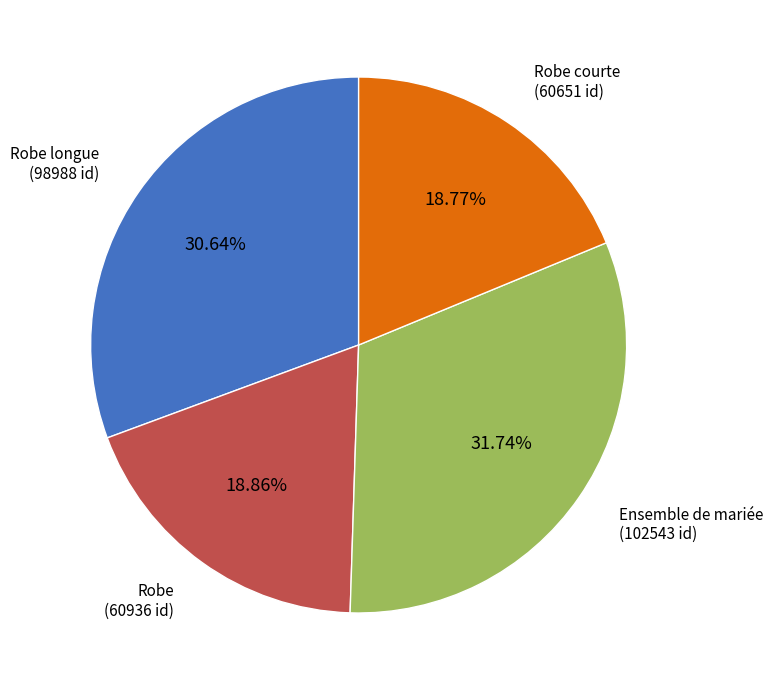

Is there a majority slice in this chart?

No